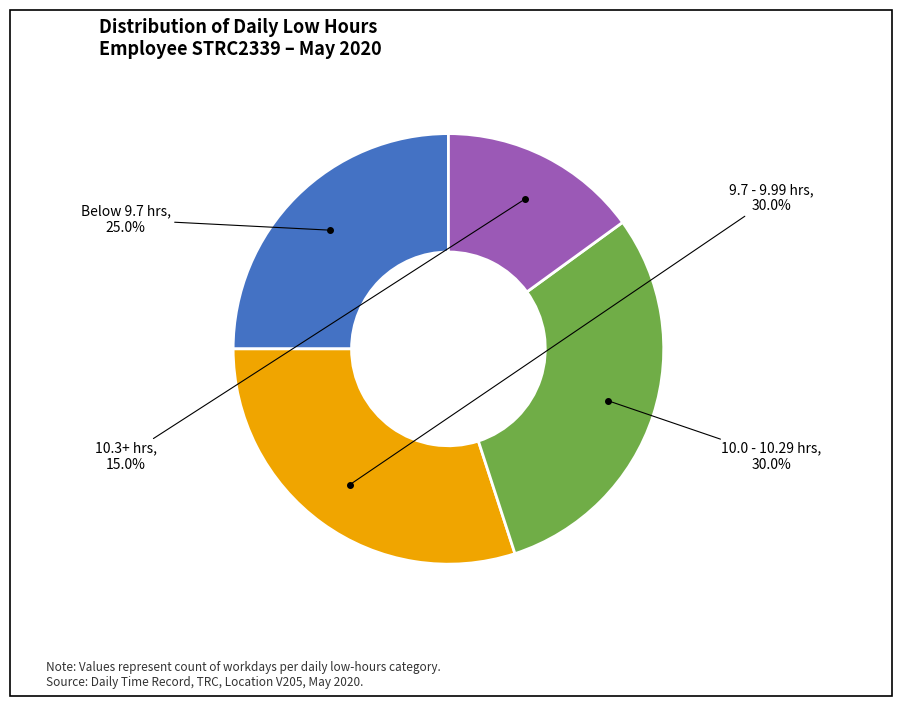

Does Below 9.7 hrs represent more than half of the total?

No